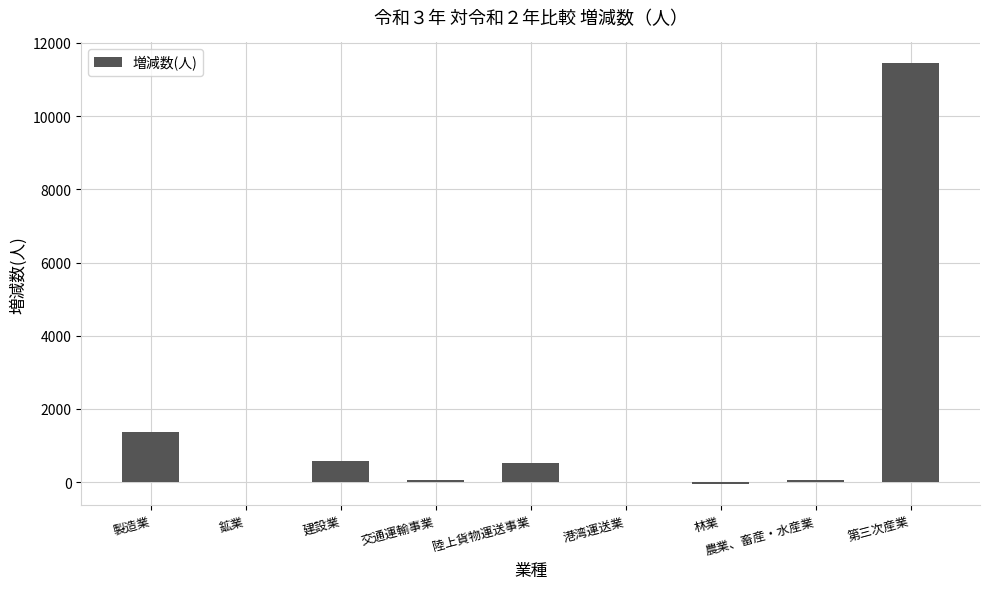

What is the sum of all values?

14017